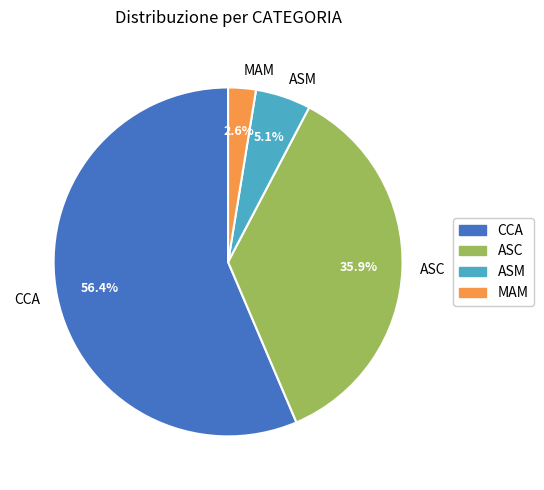

What is the largest slice in the pie chart?

CCA